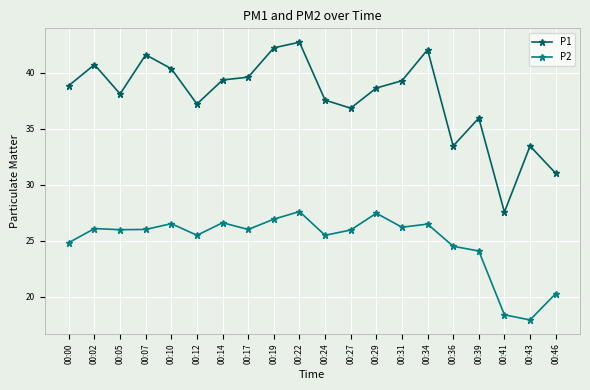

At which category is the sum across all series the highest?

00:22